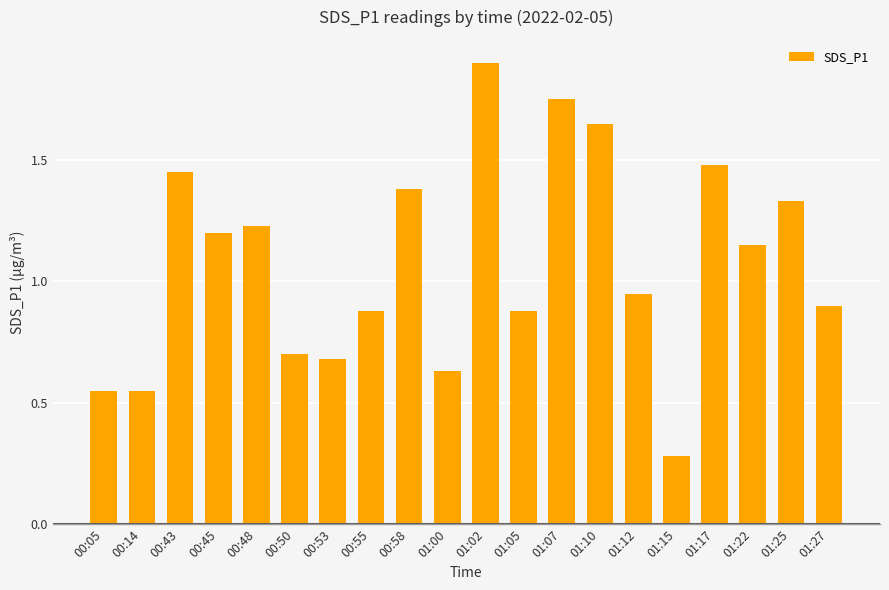

What is the change in value from 00:14 to 00:48?

+0.7